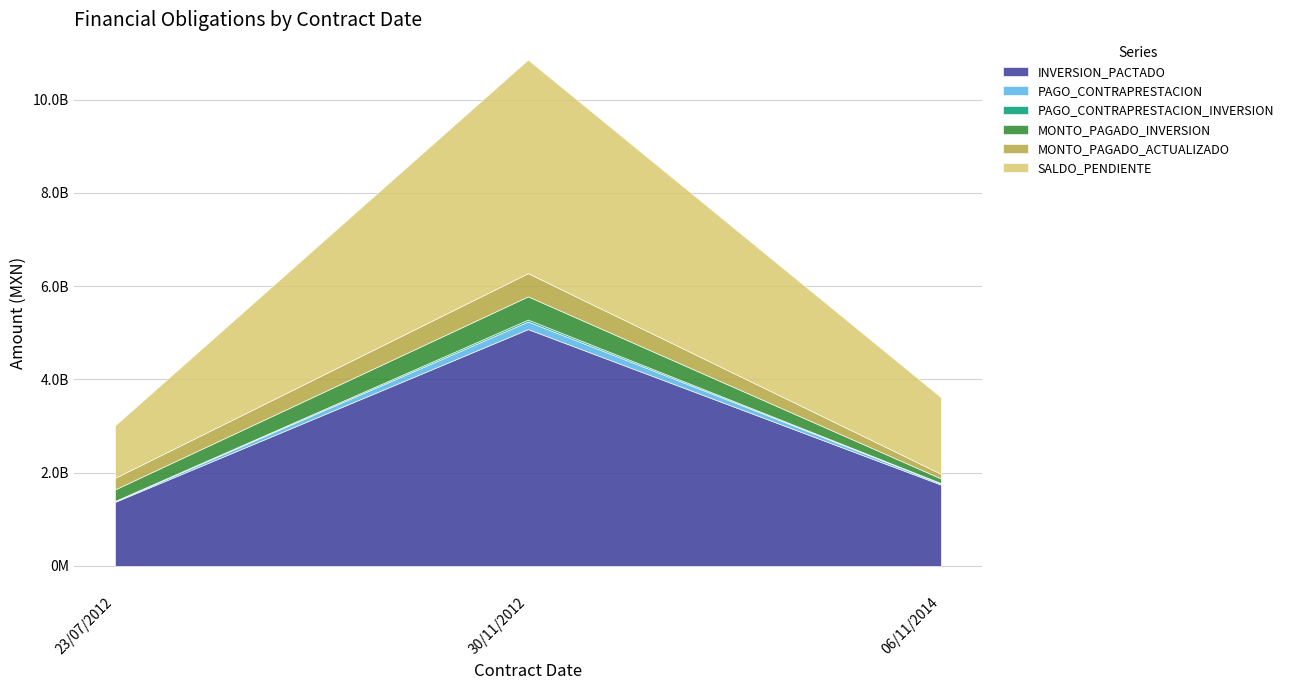

Between 06/11/2014 and 23/07/2012, which series saw the biggest shift?

SALDO_PENDIENTE